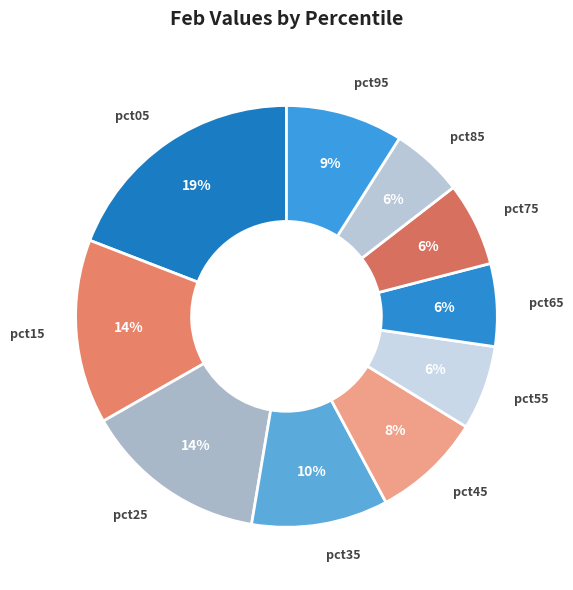

To the nearest percent, what is the difference between the largest and smallest slice percentages?

14%